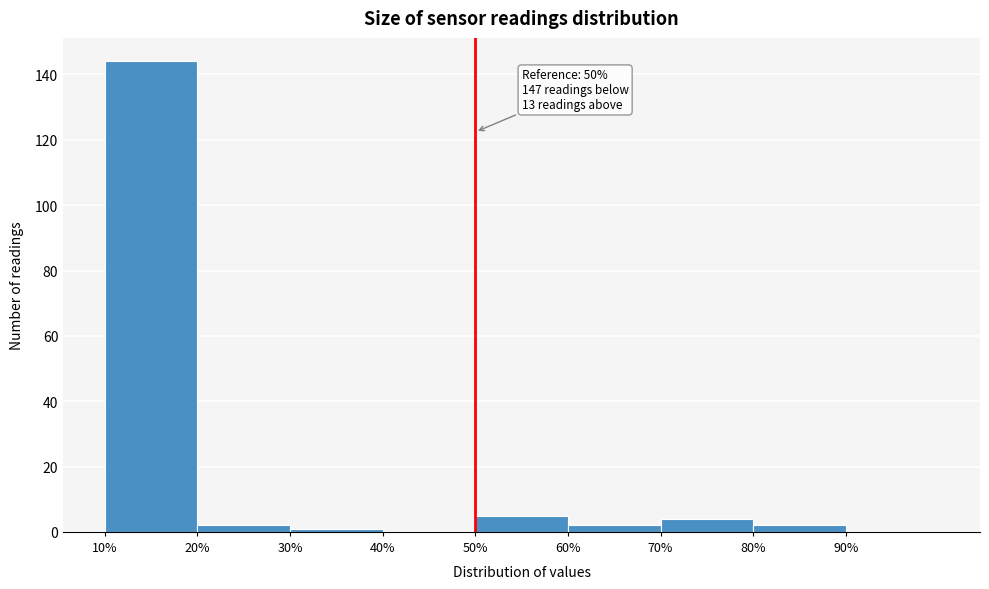

Over which range of the x-axis is the bar tallest?

10 to 20